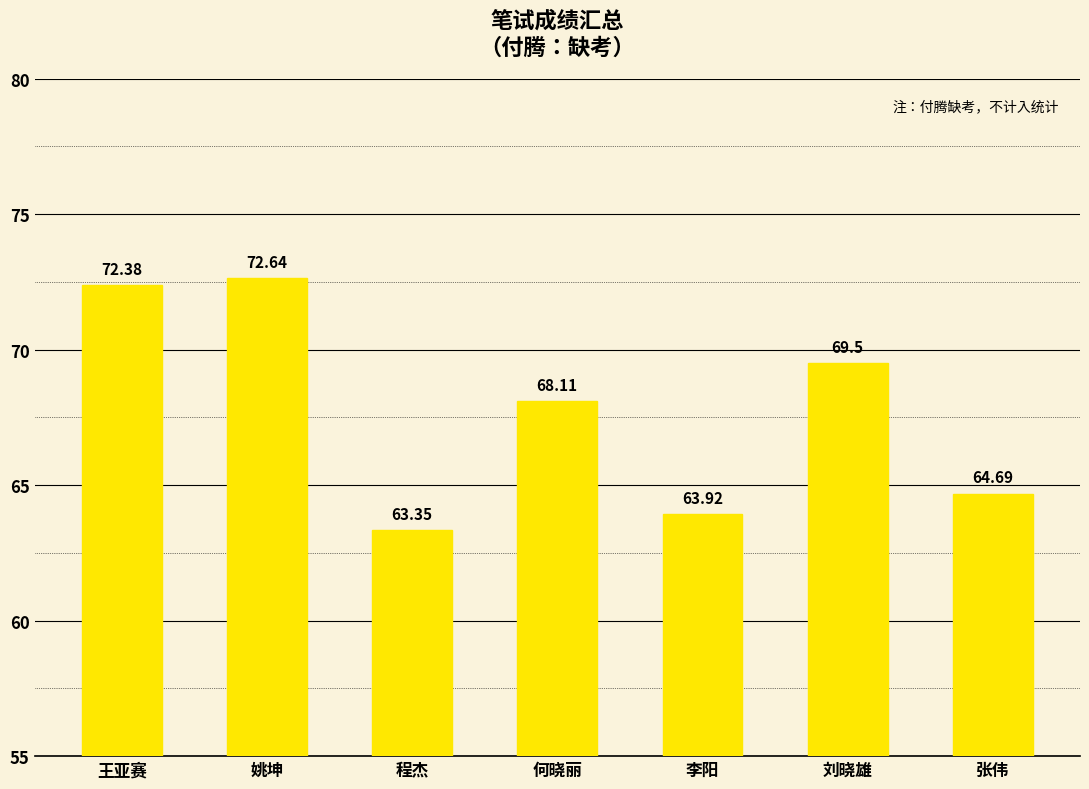

What is the maximum value shown in the chart?

72.6